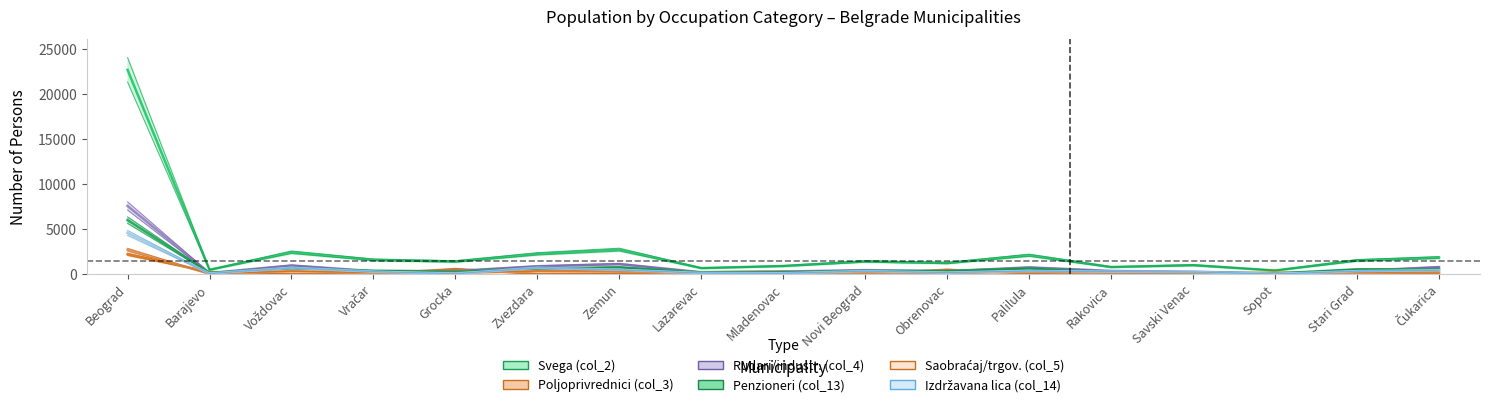

How many interior local peaks does the Penzioneri (col_13) series have?

5